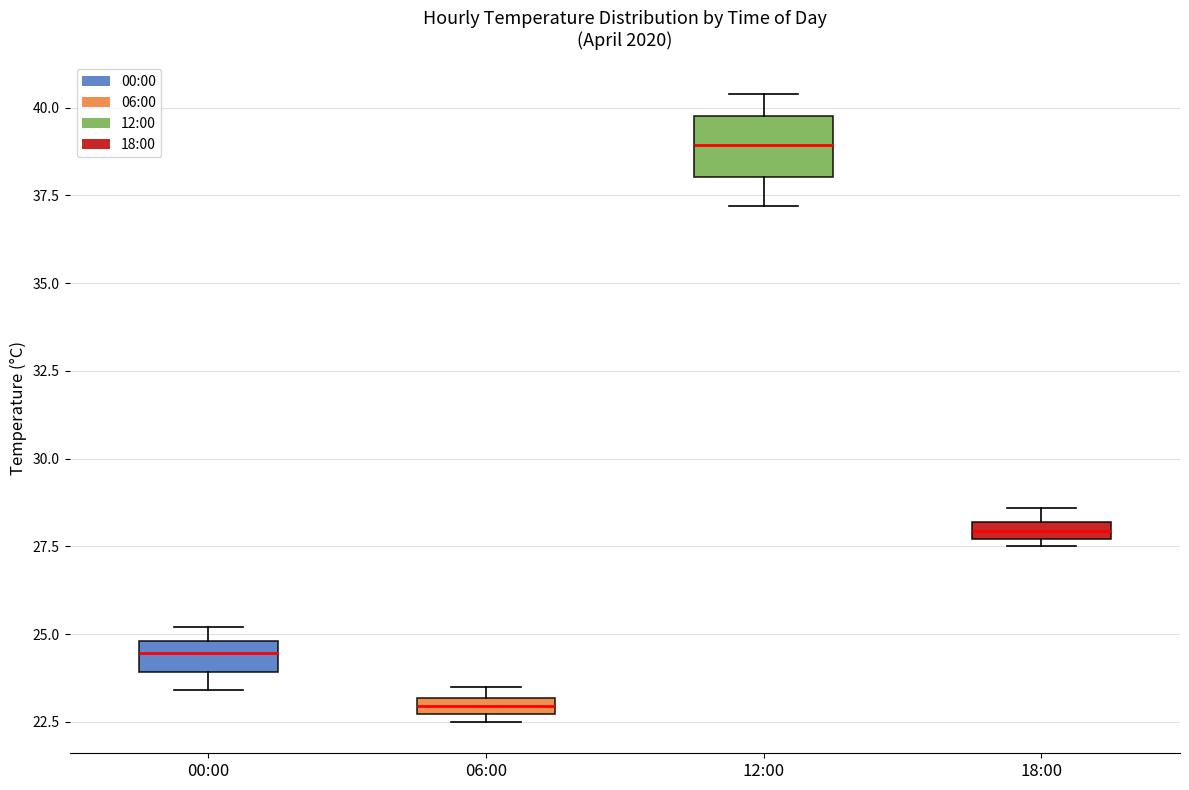

Which box has the highest median line?

12:00